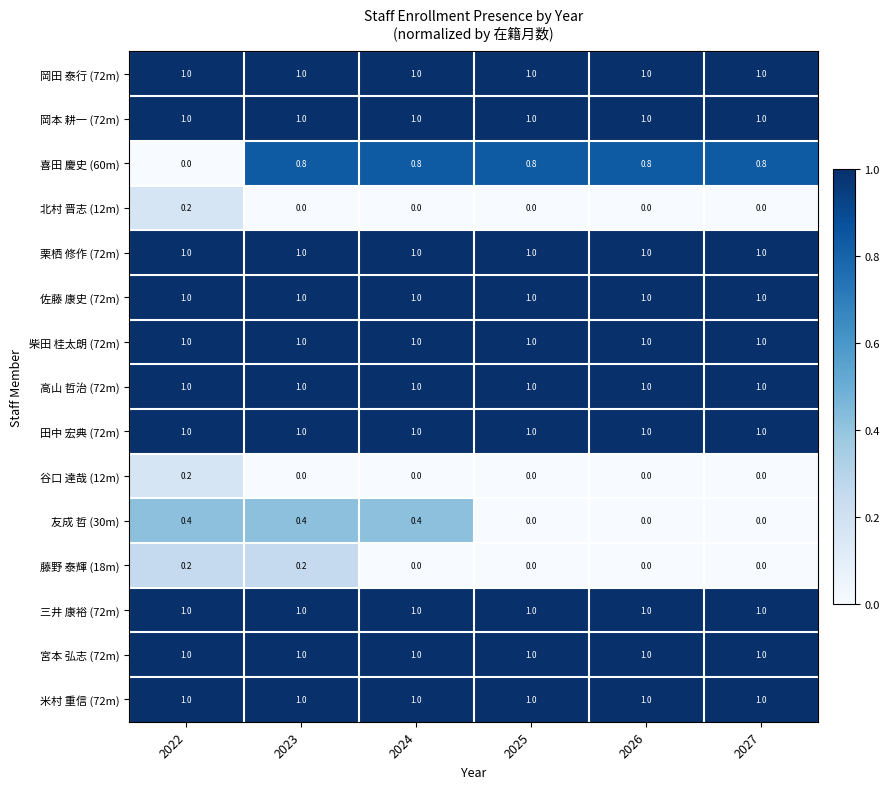

What is the highest value of the 岡本 耕一 (72m) series?

1.0